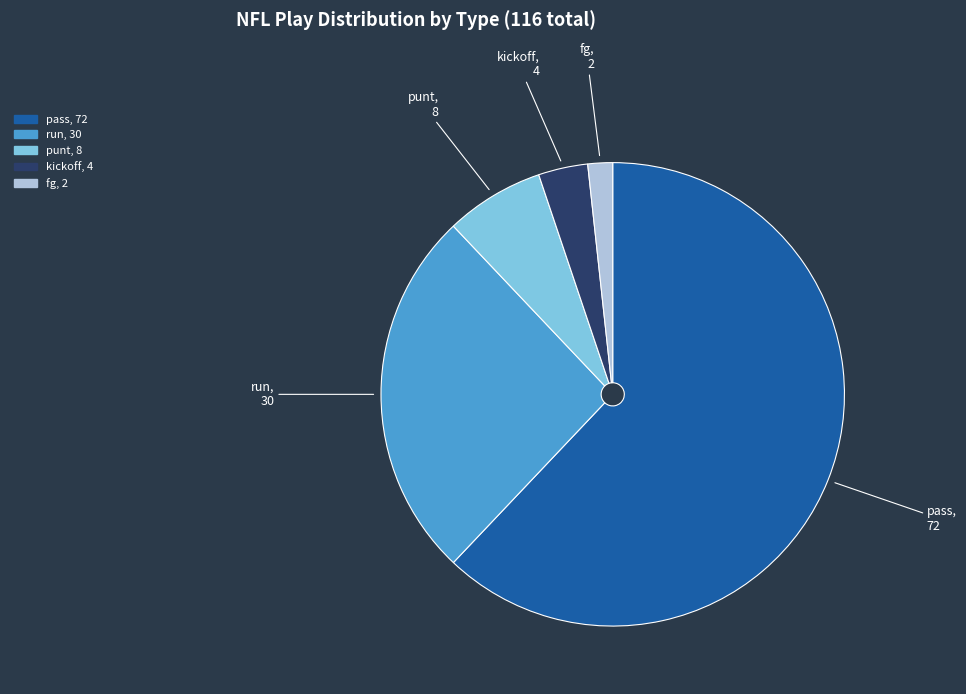

Does any single category account for the majority?

Yes